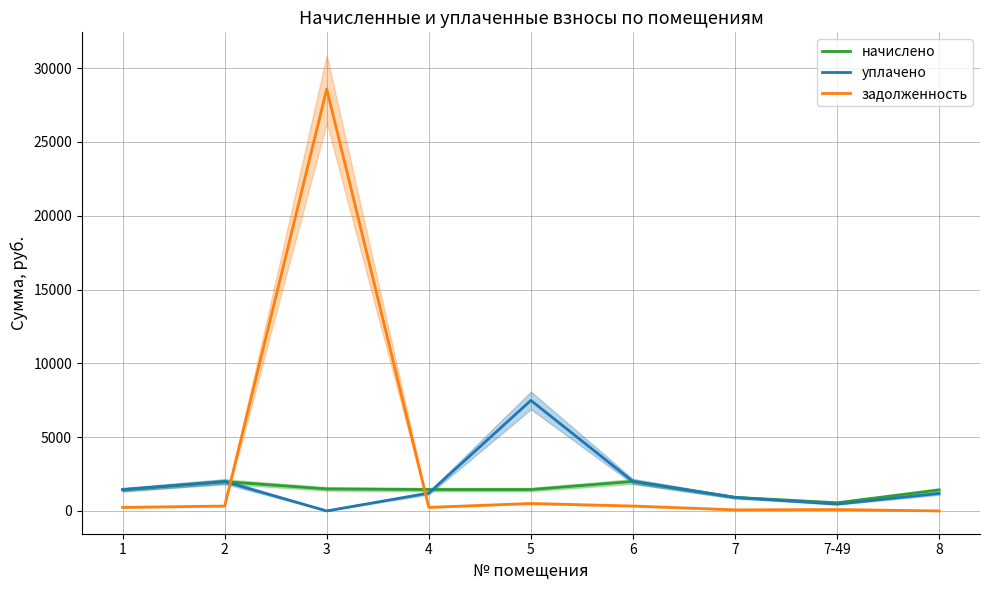

The value of задолженность at 3 is 10657.8. True or false?

False